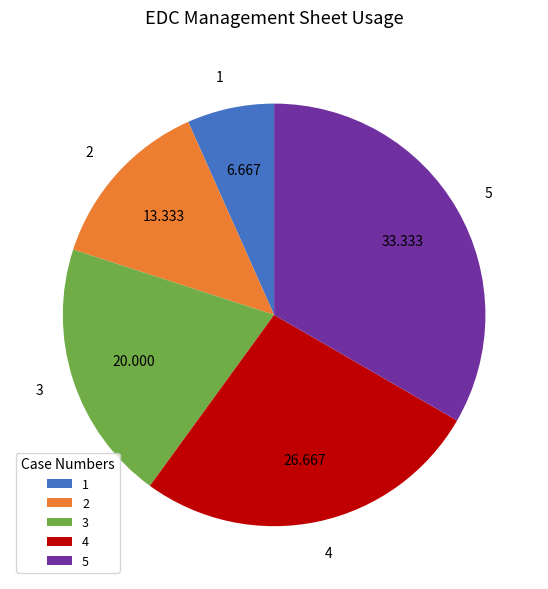

Does any single category account for the majority?

No